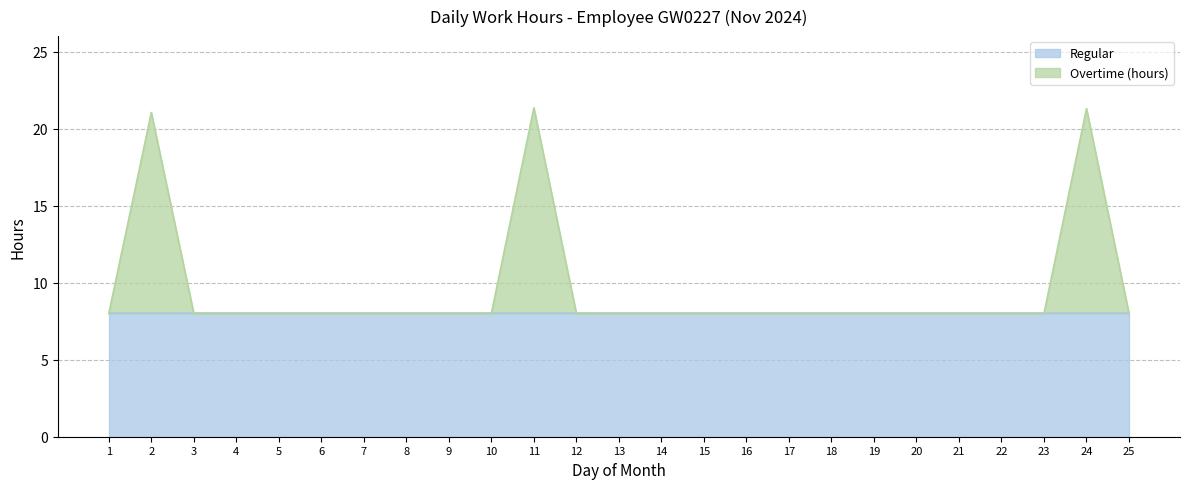

At which category does the chart reach its minimum across all series?

1